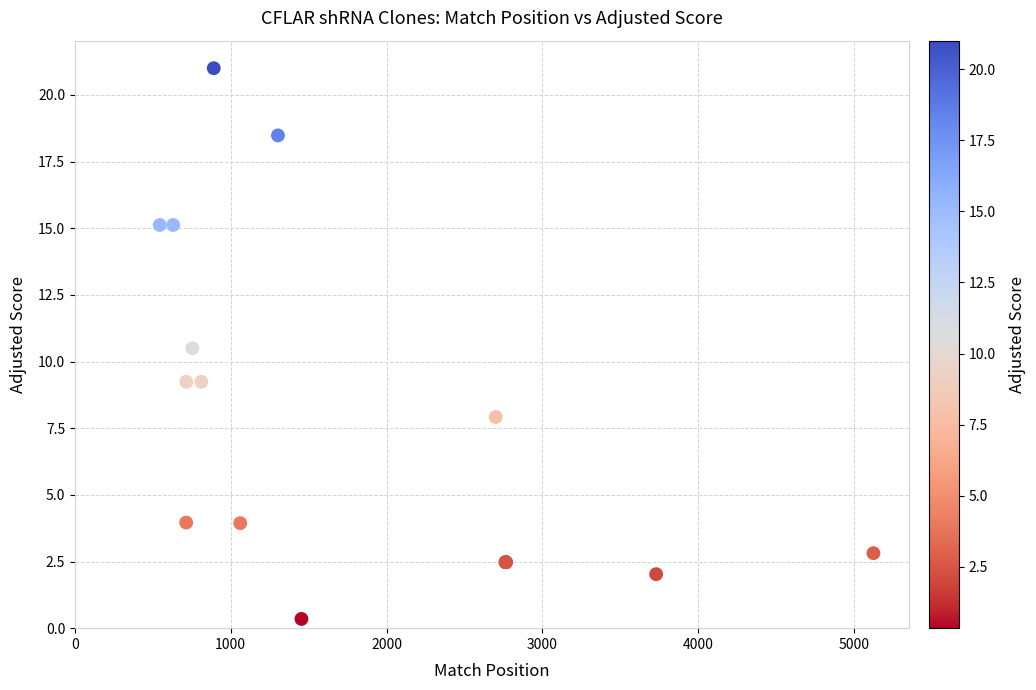

What Y value in the scatter plot is closest to 10?

10.5